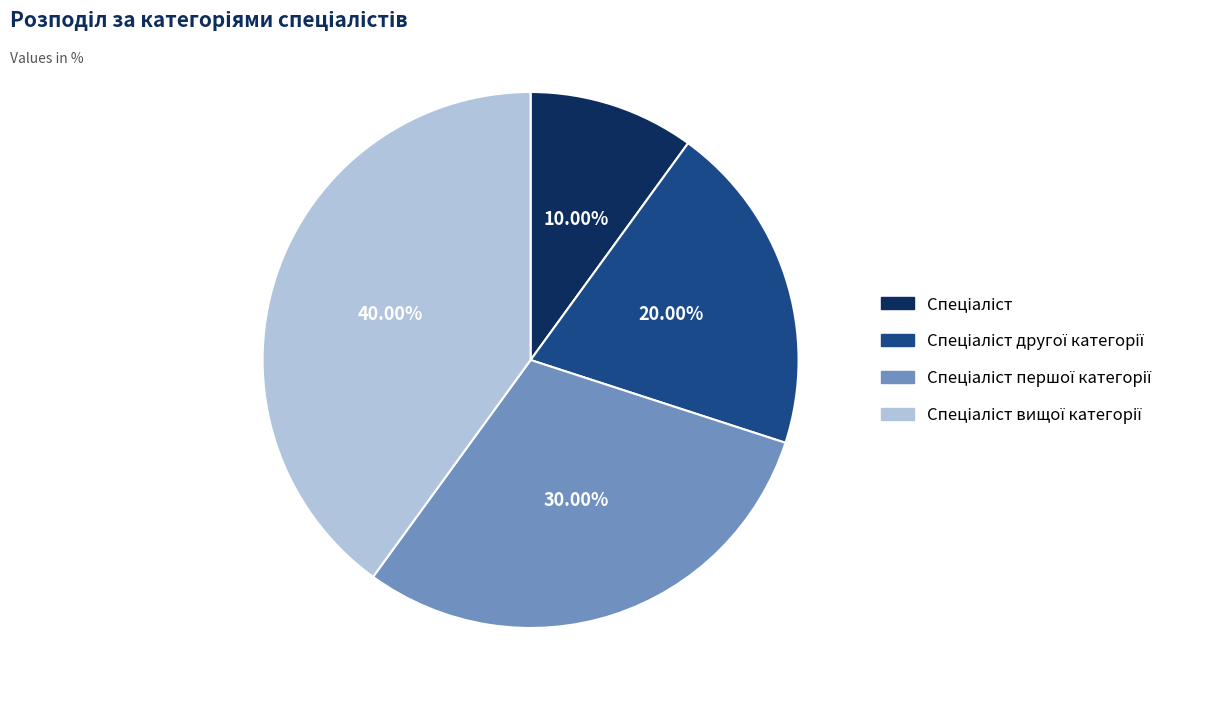

Does any single category account for the majority?

No